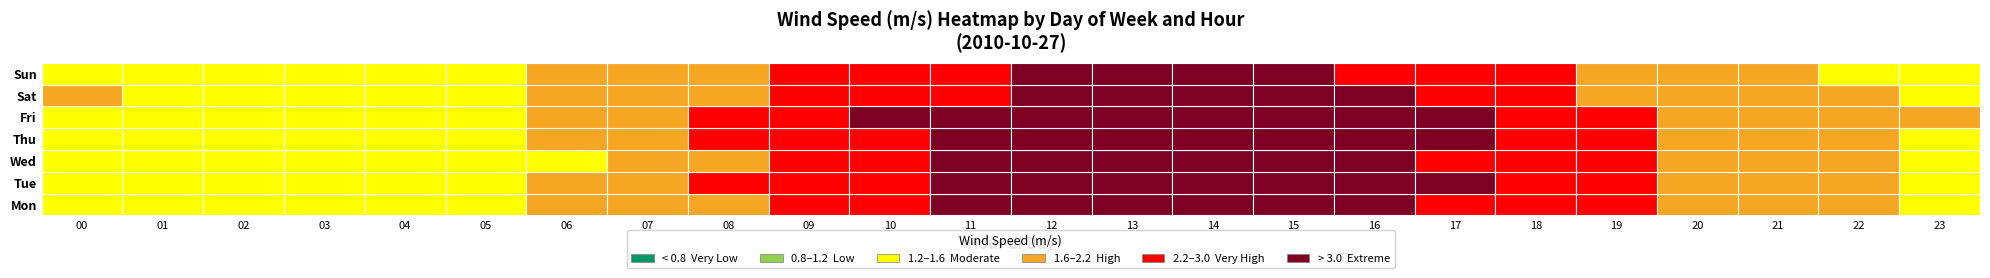

Between 10 and 18, which series saw the biggest shift?

Wed